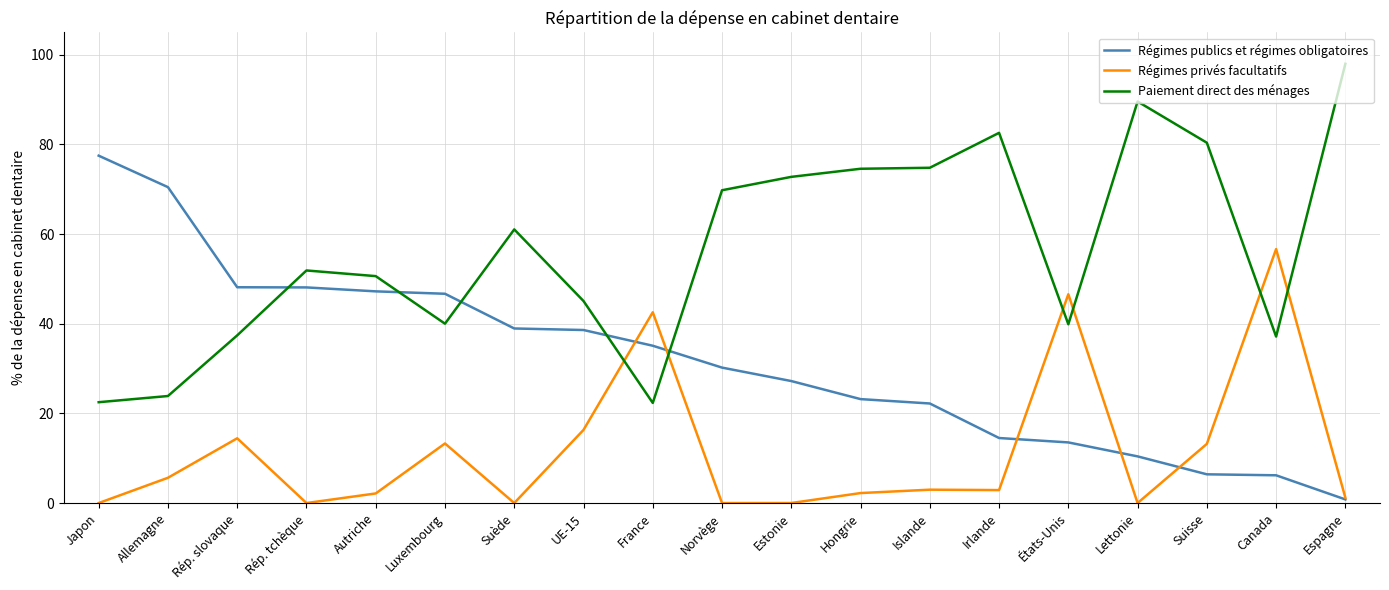

What position from the left is Hongrie?

12